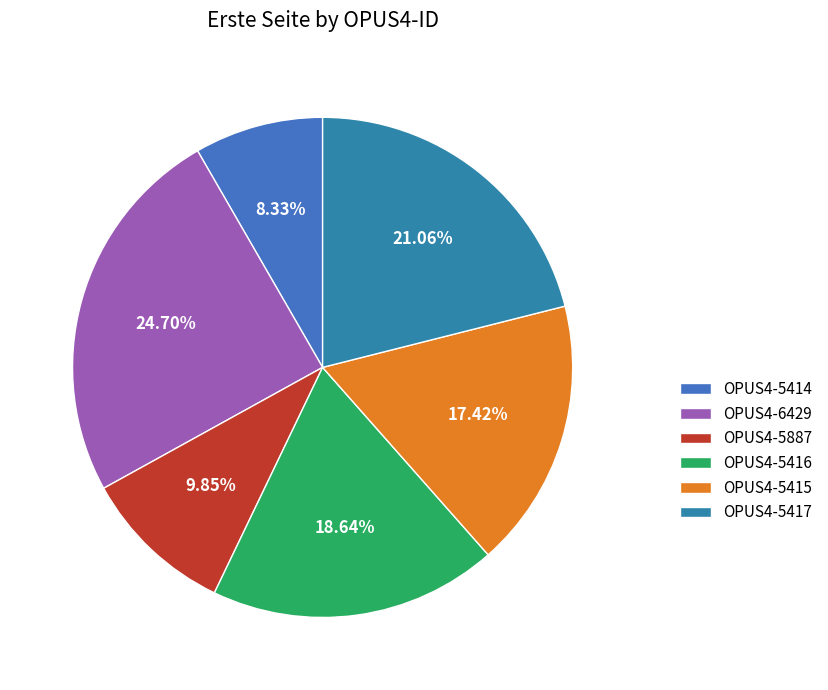

Rank the categories by value from lowest to highest.

OPUS4-5414, OPUS4-5887, OPUS4-5415, OPUS4-5416, OPUS4-5417, OPUS4-6429